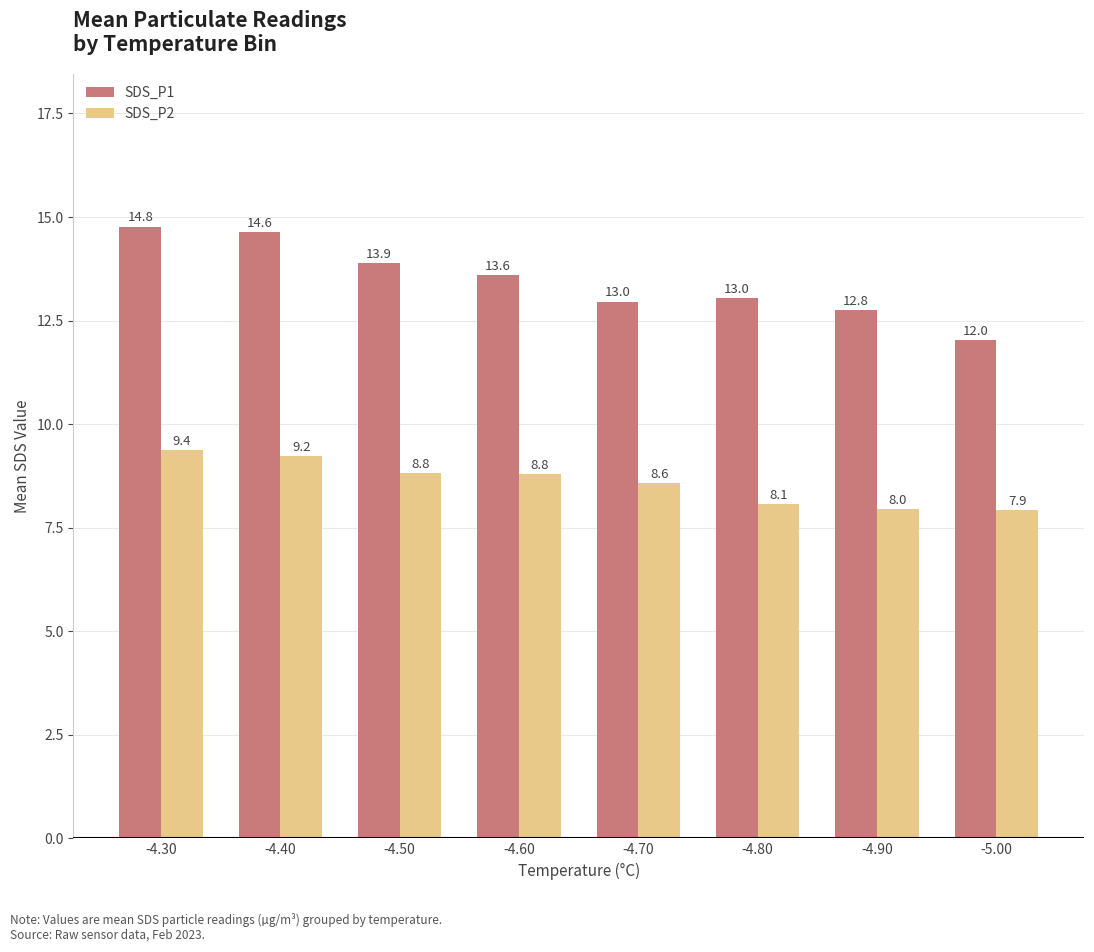

Read the SDS_P2 value at -4.70.

8.6